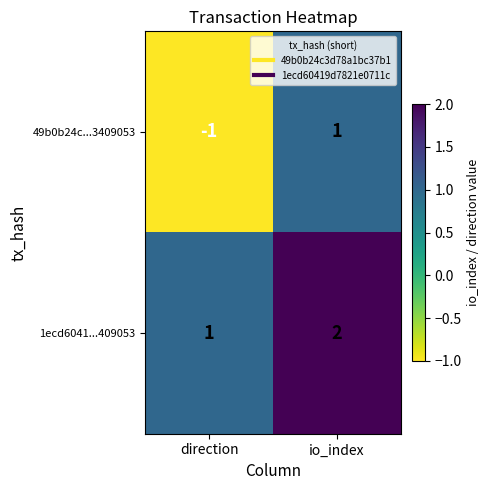

Which series has the widest spread of values?

49b0b24c...3409053